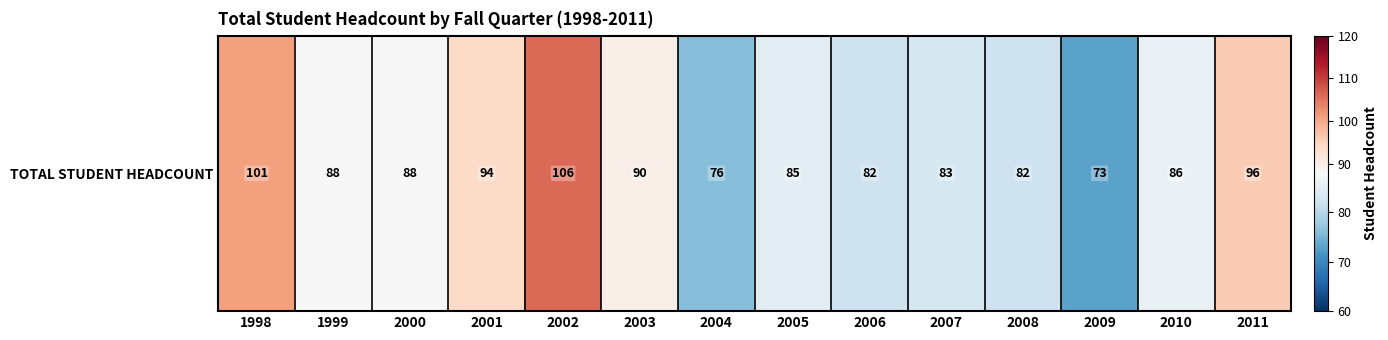

What is the greatest value displayed?

106